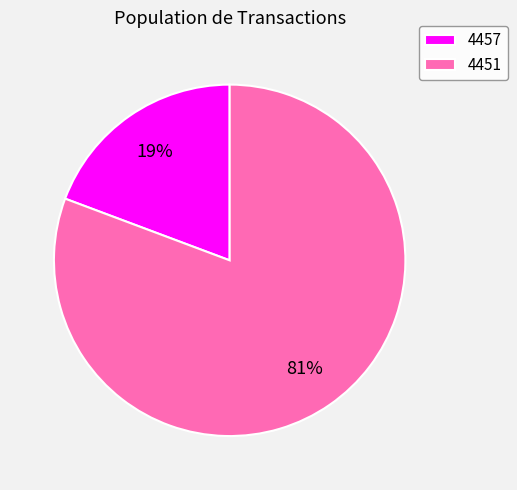

True or false: 4457 accounts for 12% of the total.

False